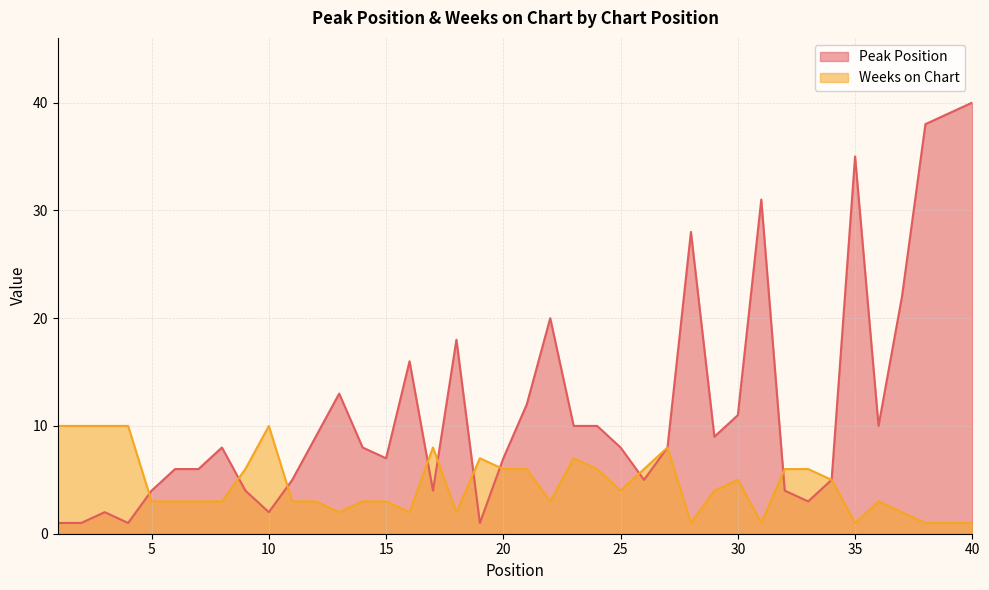

What is the smallest value displayed?

1